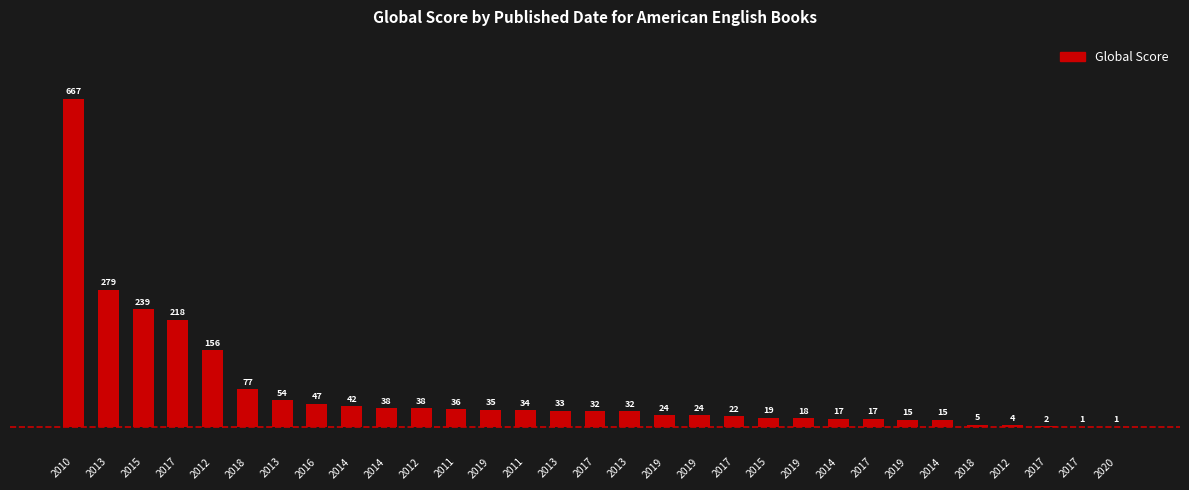

Are the bars grouped side by side (vs. stacked)?

No